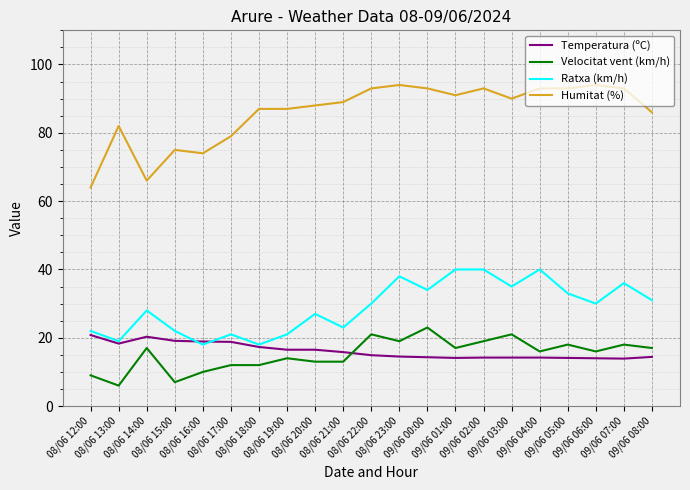

What is the total value across all series at 09/06 03:00?

160.2